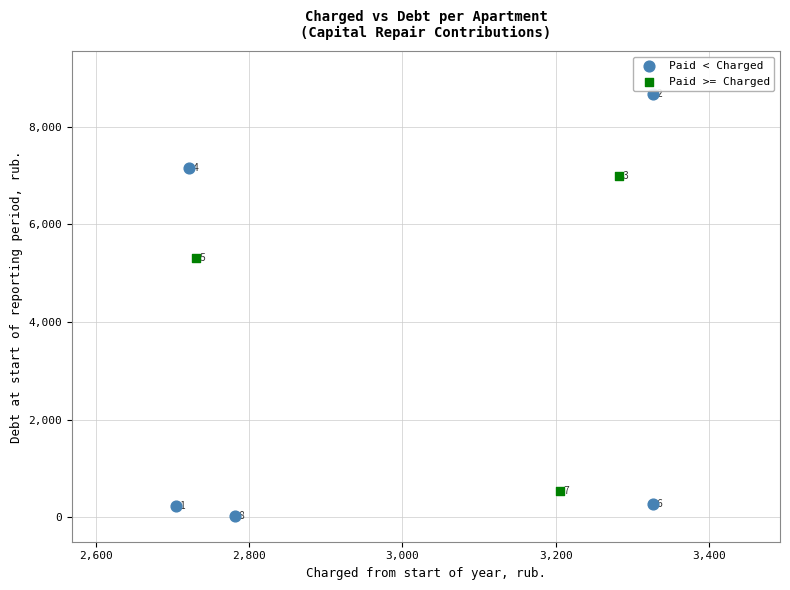

What are all the series names shown in the legend?

Paid < Charged, Paid >= Charged